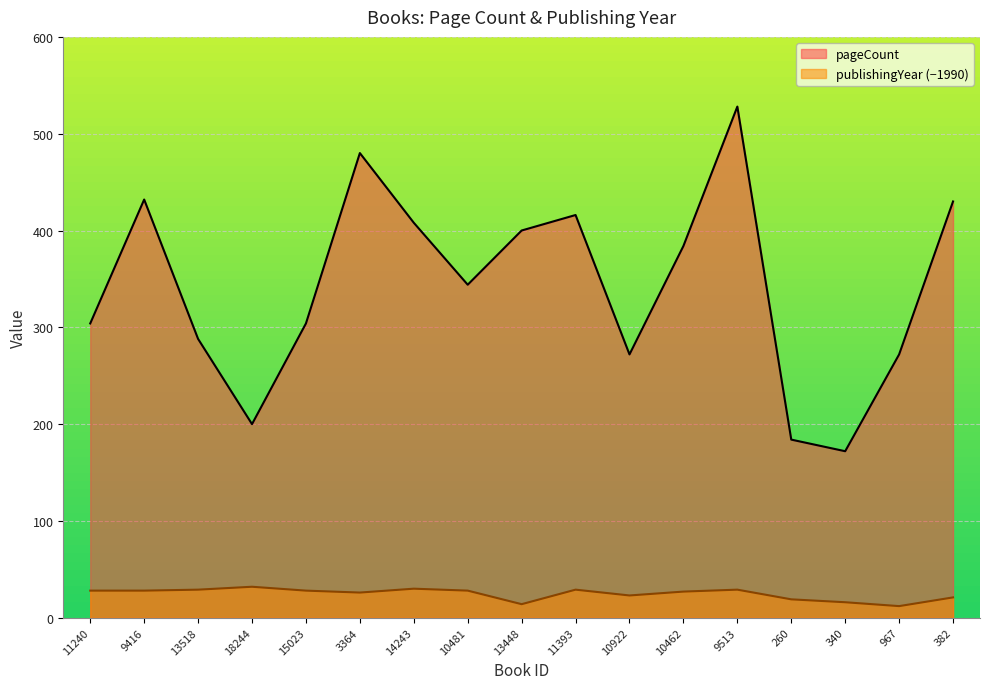

Reading left to right, what are all the values shown in this chart?

pageCount: 11240=304	9416=432	13518=288	18244=200	15023=304	3364=480	14243=408	10481=344	13448=400	11393=416	10922=272	10462=384	9513=528	260=184	340=172	967=272	382=430
publishingYear: 11240=28	9416=28	13518=29	18244=32	15023=28	3364=26	14243=30	10481=28	13448=14	11393=29	10922=23	10462=27	9513=29	260=19	340=16	967=12	382=21